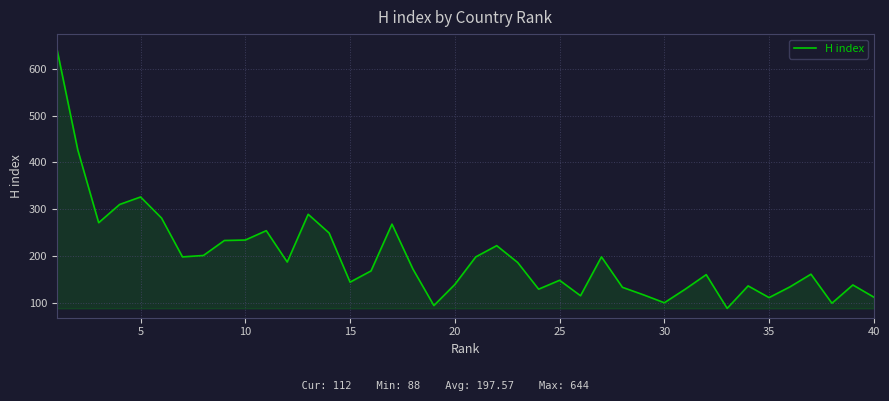

How many lines are shown in the chart?

1